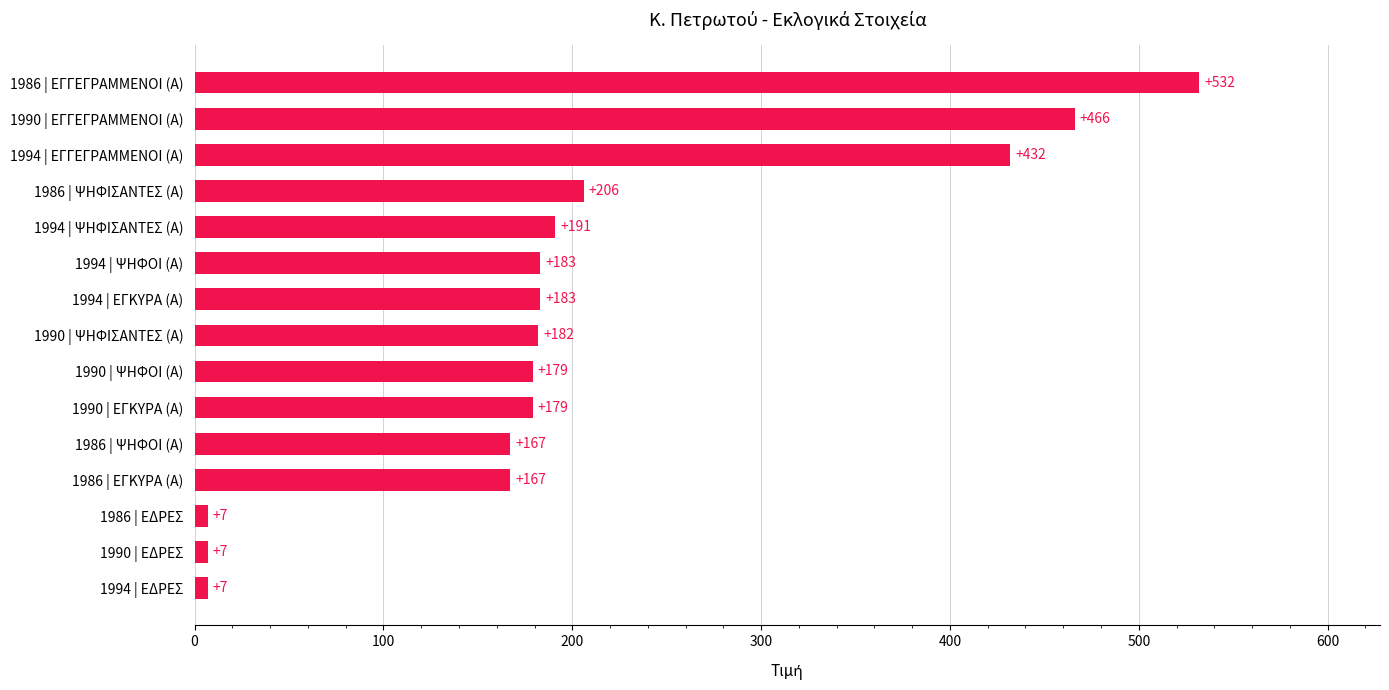

What is the change in value from 1994 | ΕΓΚΥΡΑ (Α) to 1986 | ΨΗΦΙΣΑΝΤΕΣ (Α)?

+23